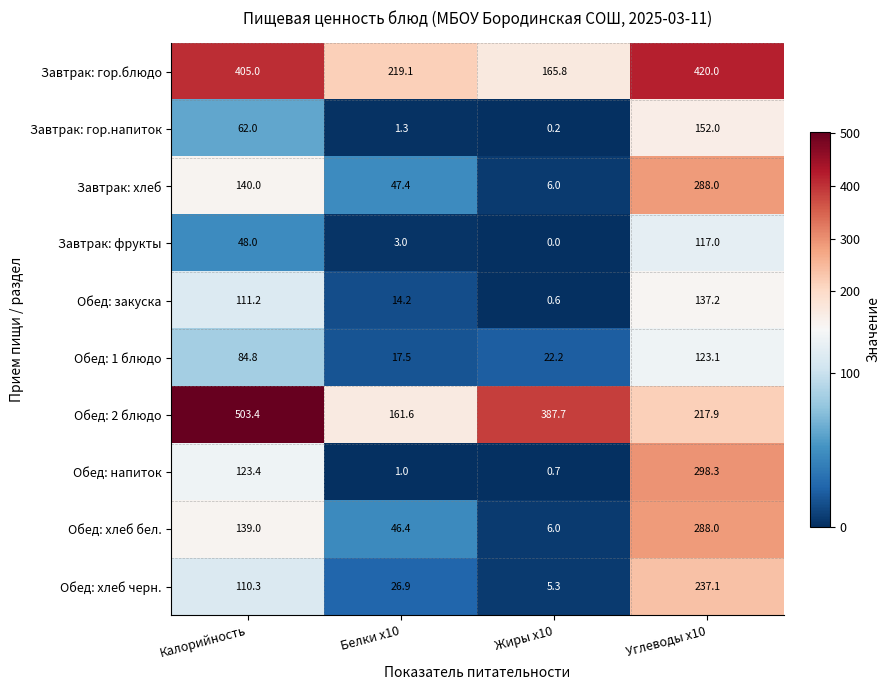

What is the average value of the Обед: напиток series?

105.9